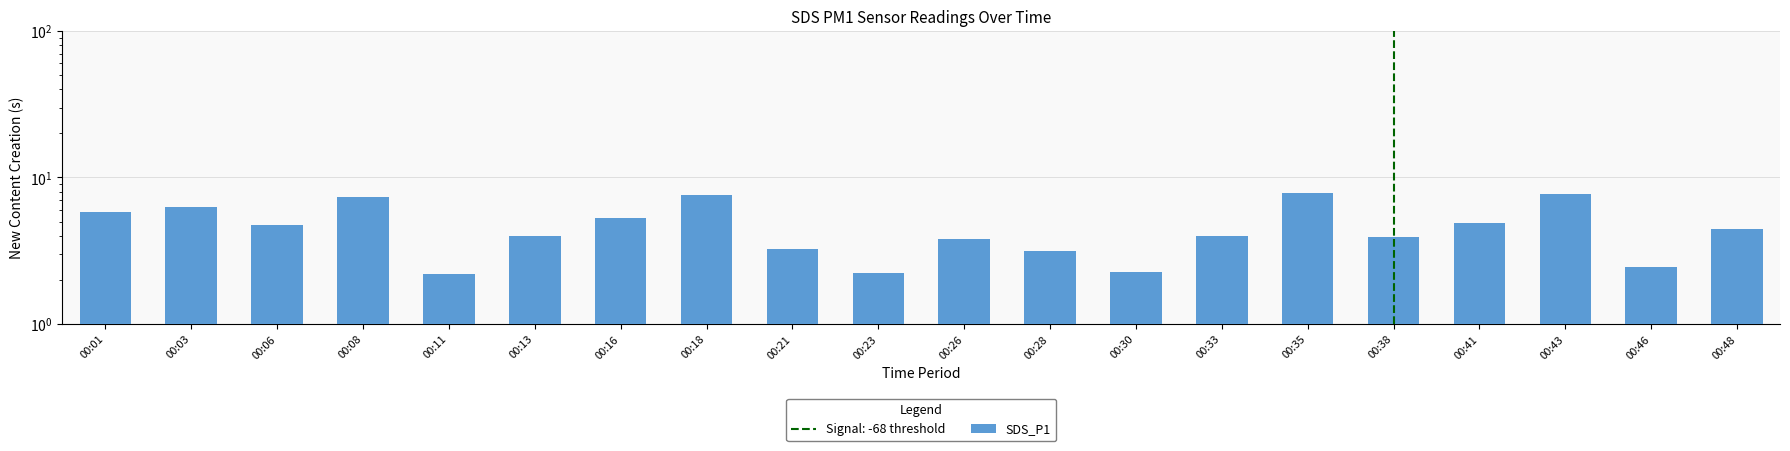

Reading right to left, extract all data points from this chart.

4.4	2.5	7.7	4.9	3.9	7.8	4.0	2.3	3.1	3.8	2.2	3.2	7.5	5.3	4.0	2.2	7.4	4.8	6.2	5.8